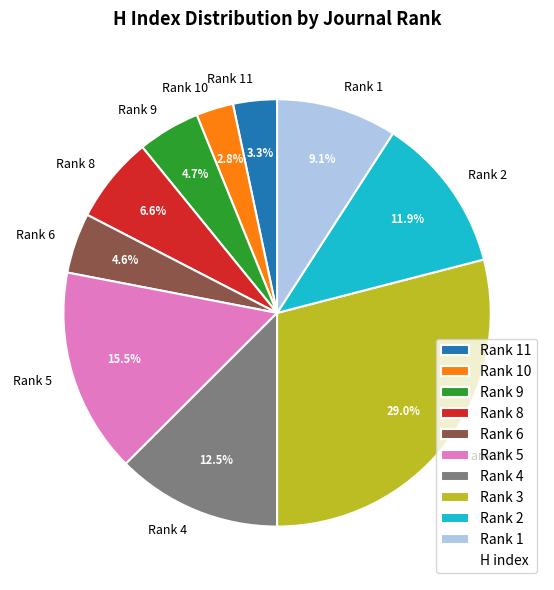

Does Rank 8 account for over 50% of the chart?

No